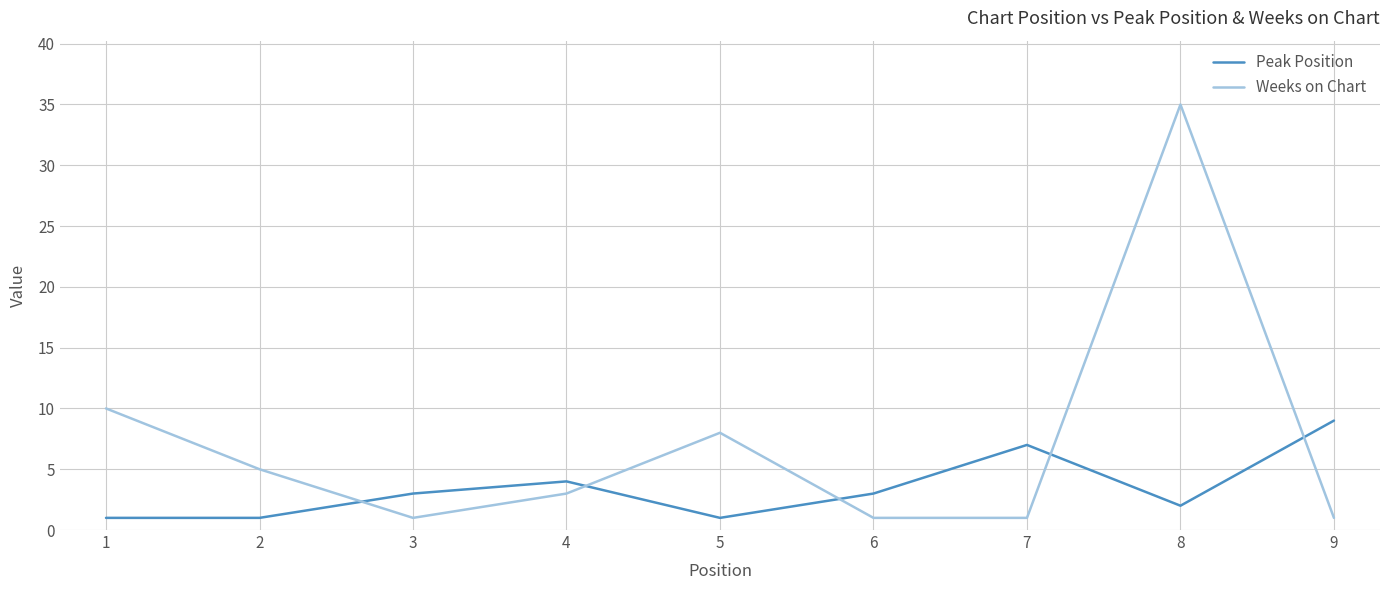

Which series has the largest total across all categories?

Weeks on Chart